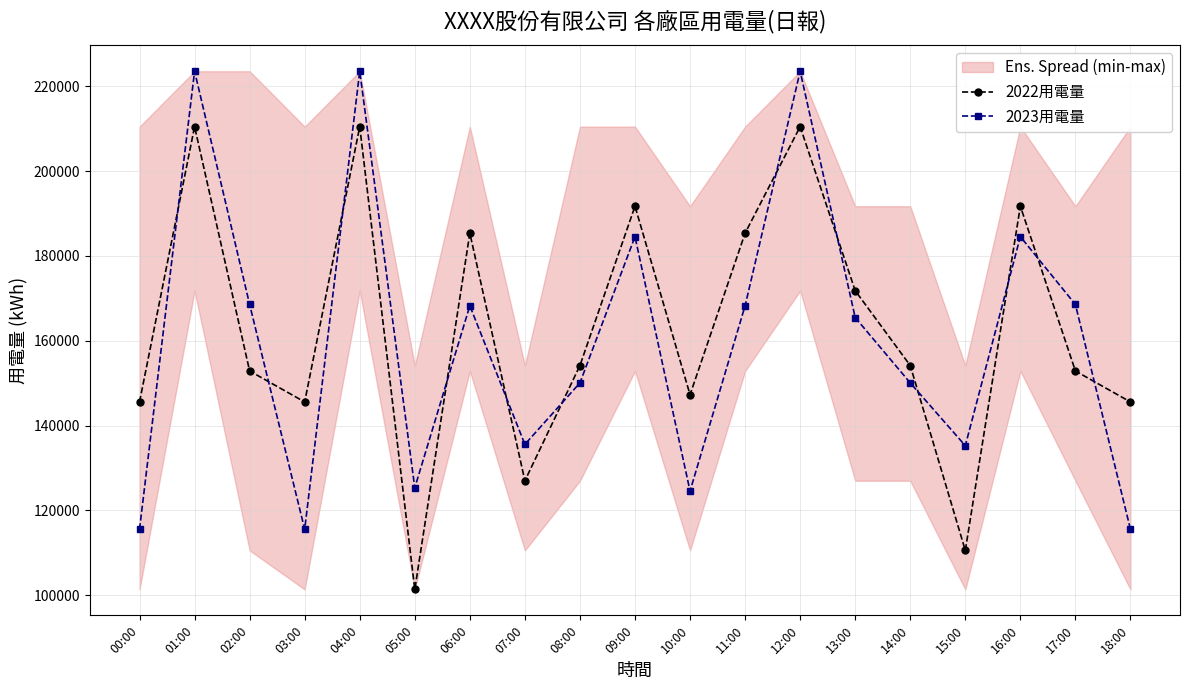

What value does the 2022用電量 series have at 01:00?

210479.7